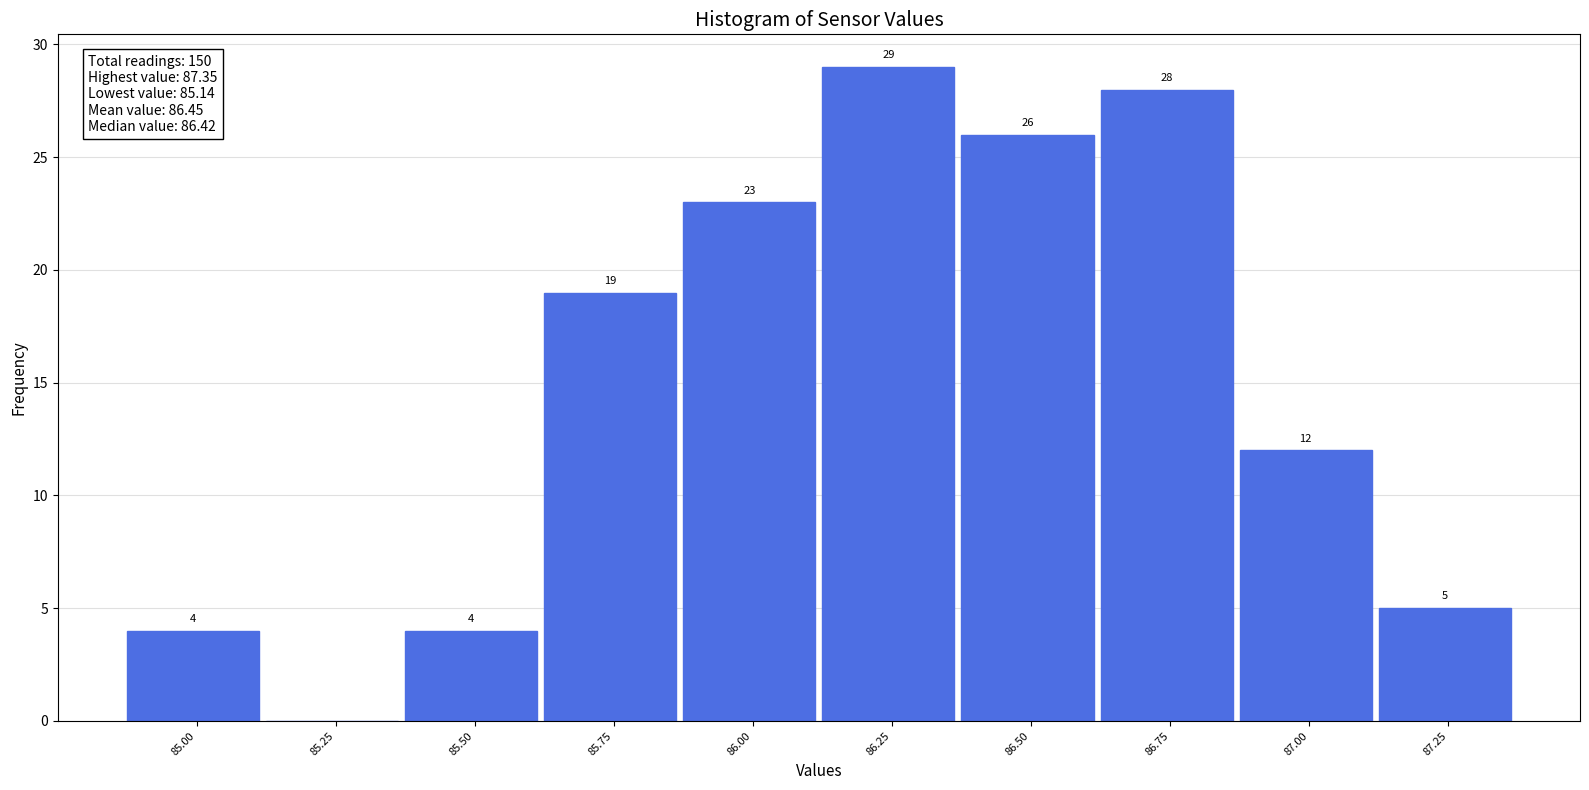

Reading right to left, list all the values displayed in this chart.

87.25=5	87.00=12	86.75=28	86.50=26	86.25=29	86.00=23	85.75=19	85.50=4	85.25=0	85.00=4